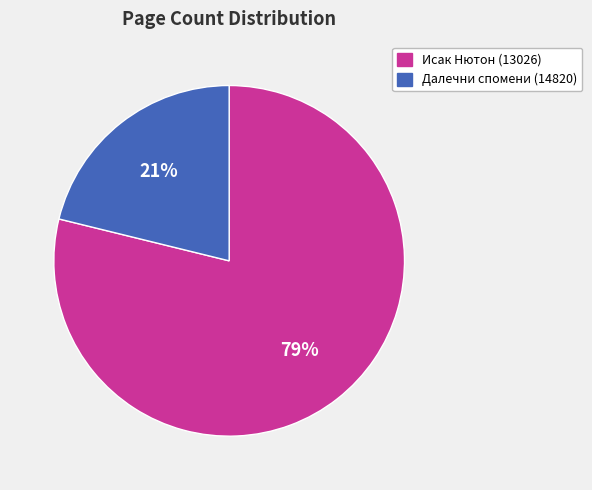

To the nearest percent, what is the average slice percentage?

50%